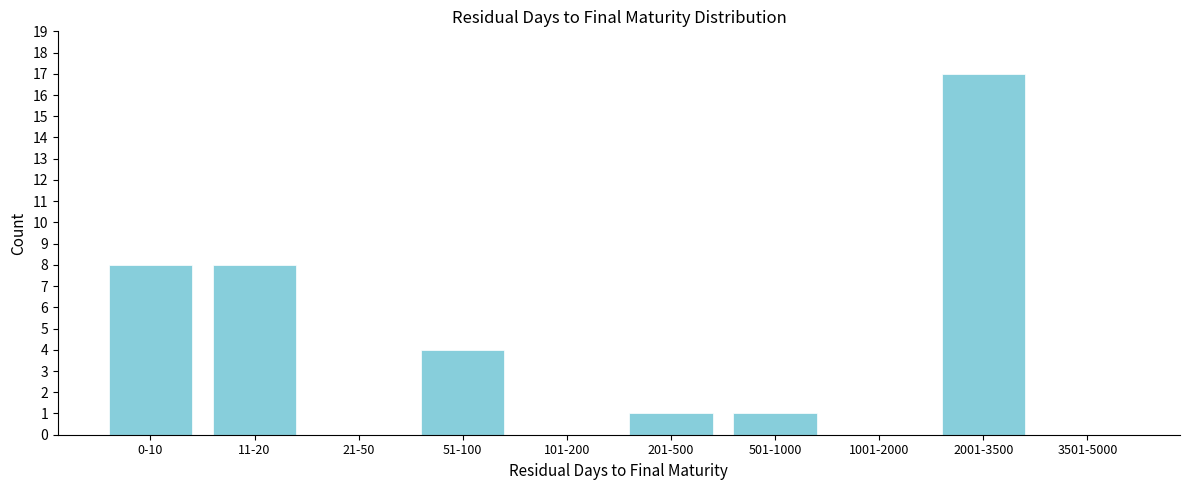

Reading left to right, extract all data points from this chart.

0-10=8	11-20=8	21-50=0	51-100=4	101-200=0	201-500=1	501-1000=1	1001-2000=0	2001-3500=17	3501-5000=0